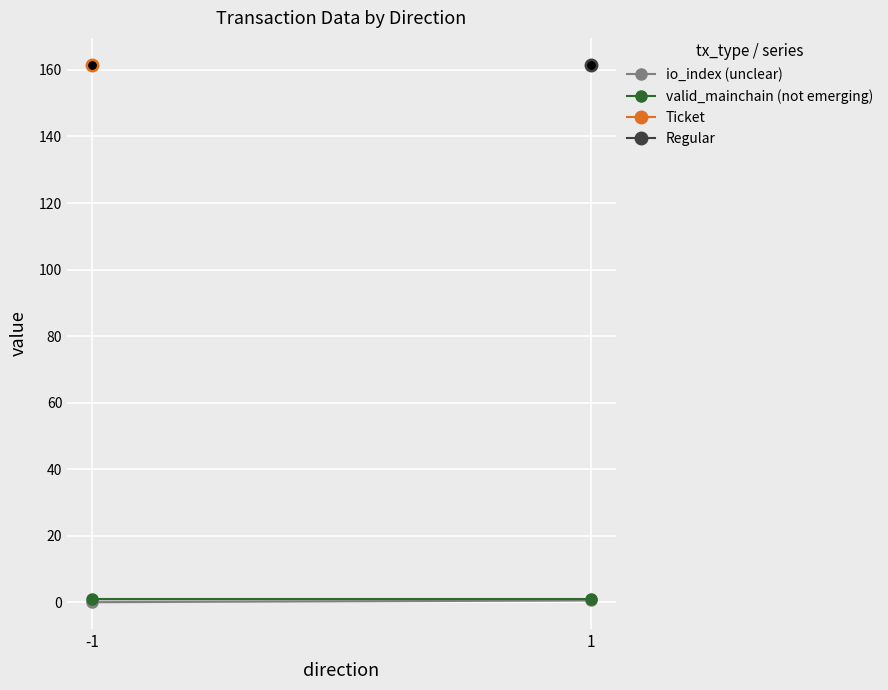

At how many categories does at least one series exceed 0?

2